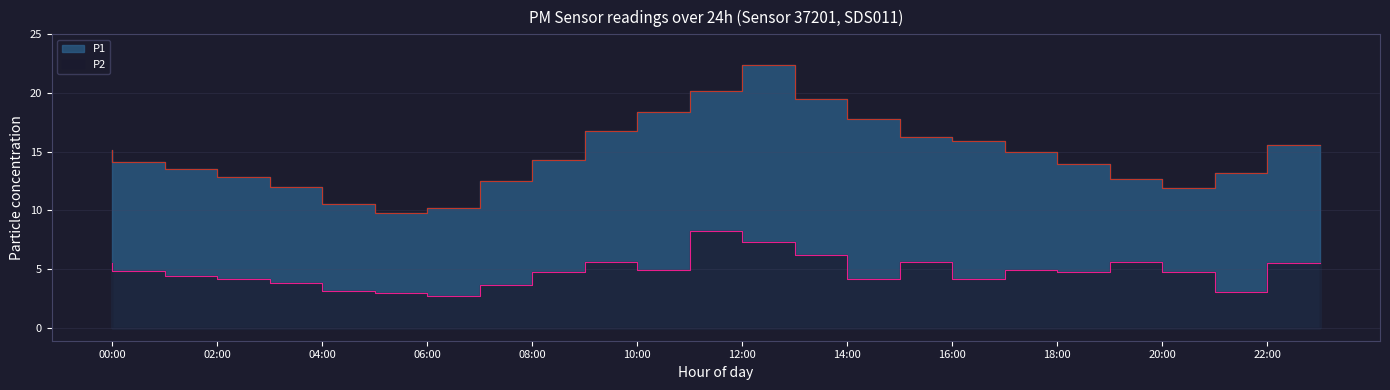

List the series in order of their overall mean, lowest first.

P2, P1